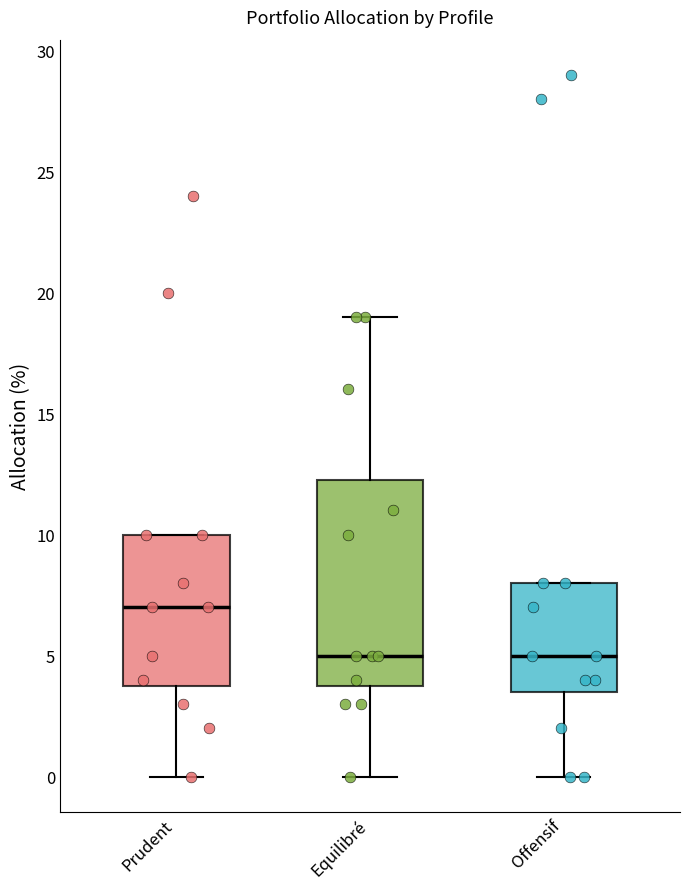

Where is the upper edge of the box for Prudent on the y-axis? The values are not printed on the chart, so give them approximately, as read against the axis.

10.0